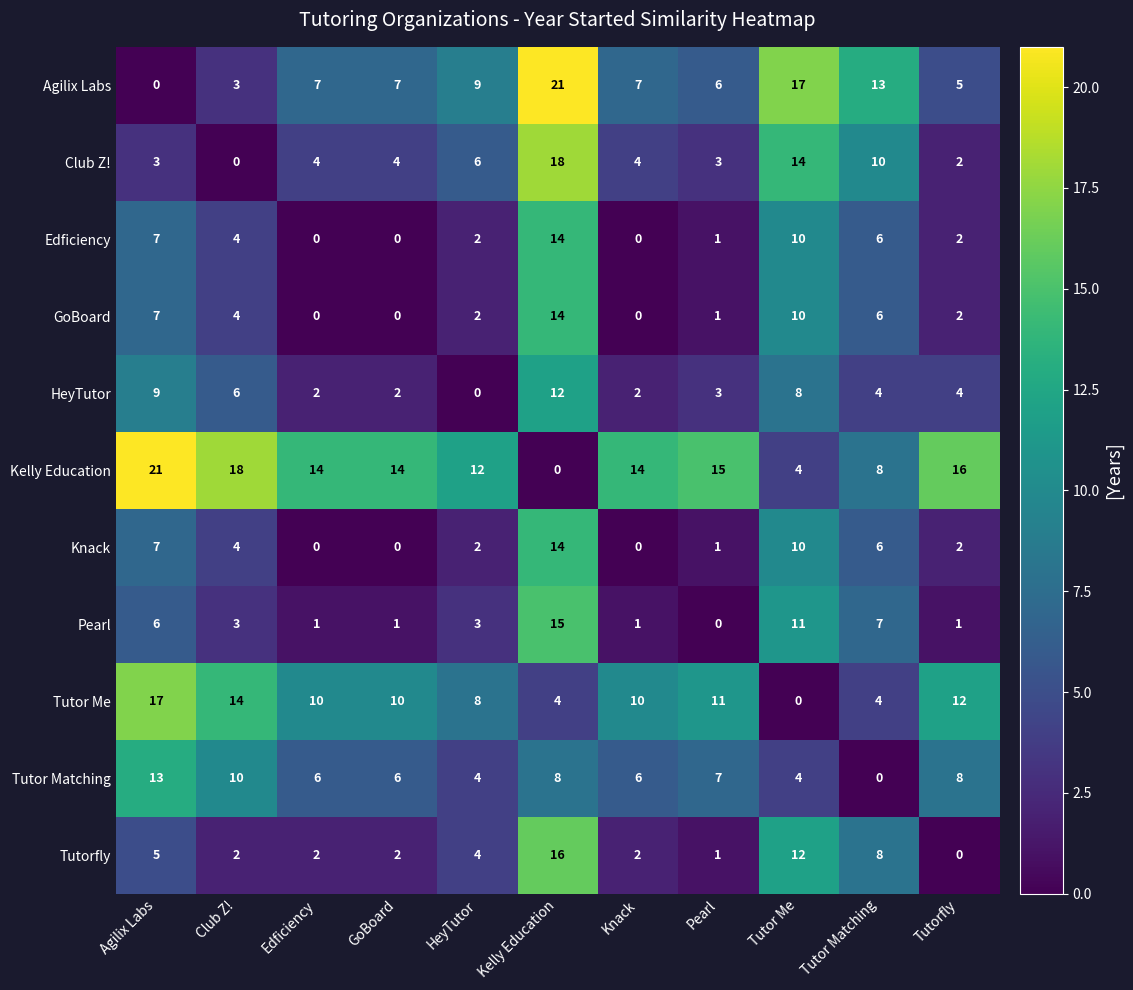

What is the difference between the maximum and minimum values in the Tutor Me series?

17